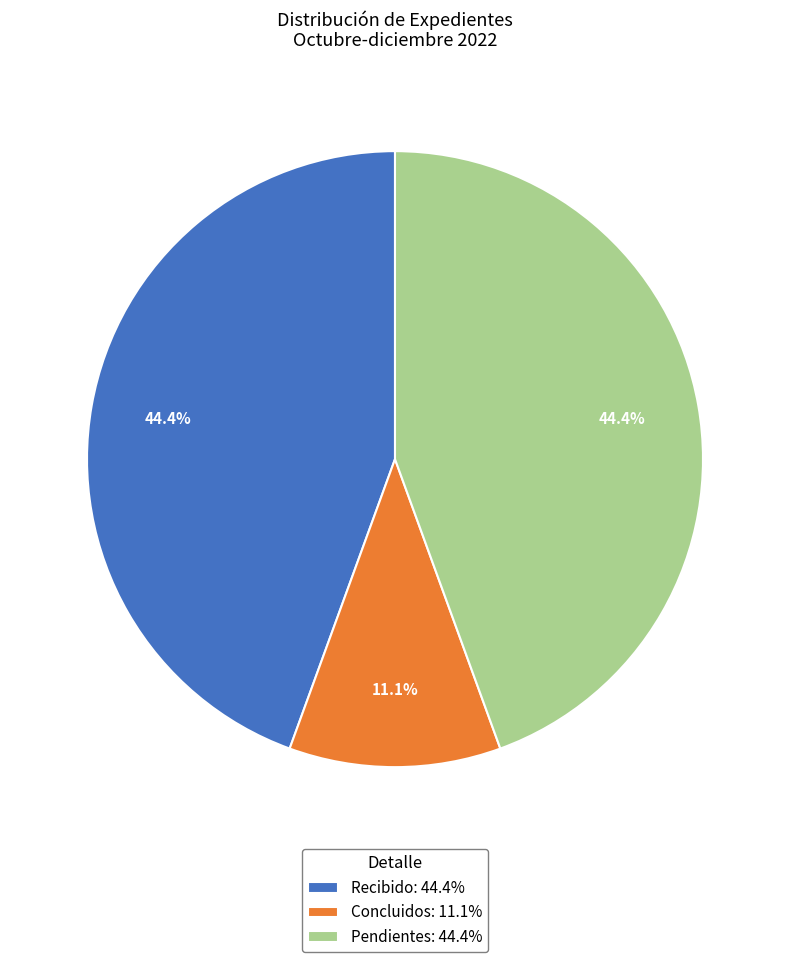

Is it true that Pendientes is 44% of the pie?

True